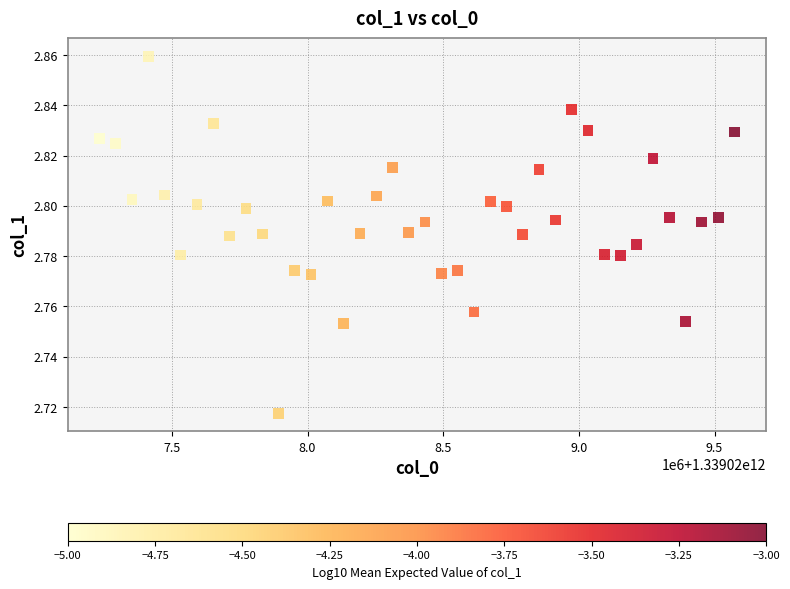

What is the range of X values (max minus min)?

2340000.0